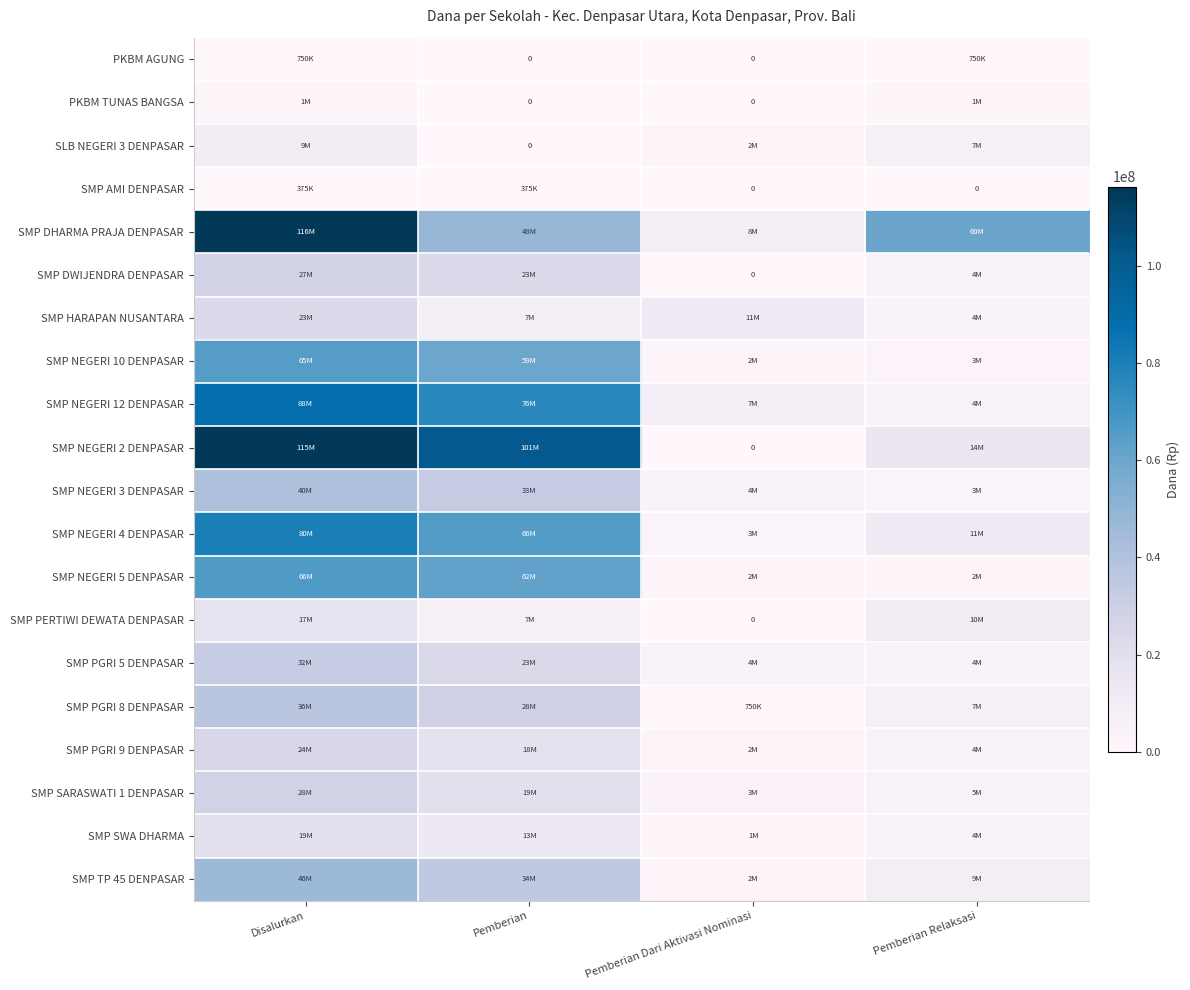

At which label does SMP NEGERI 3 DENPASAR reach its peak?

Disalurkan